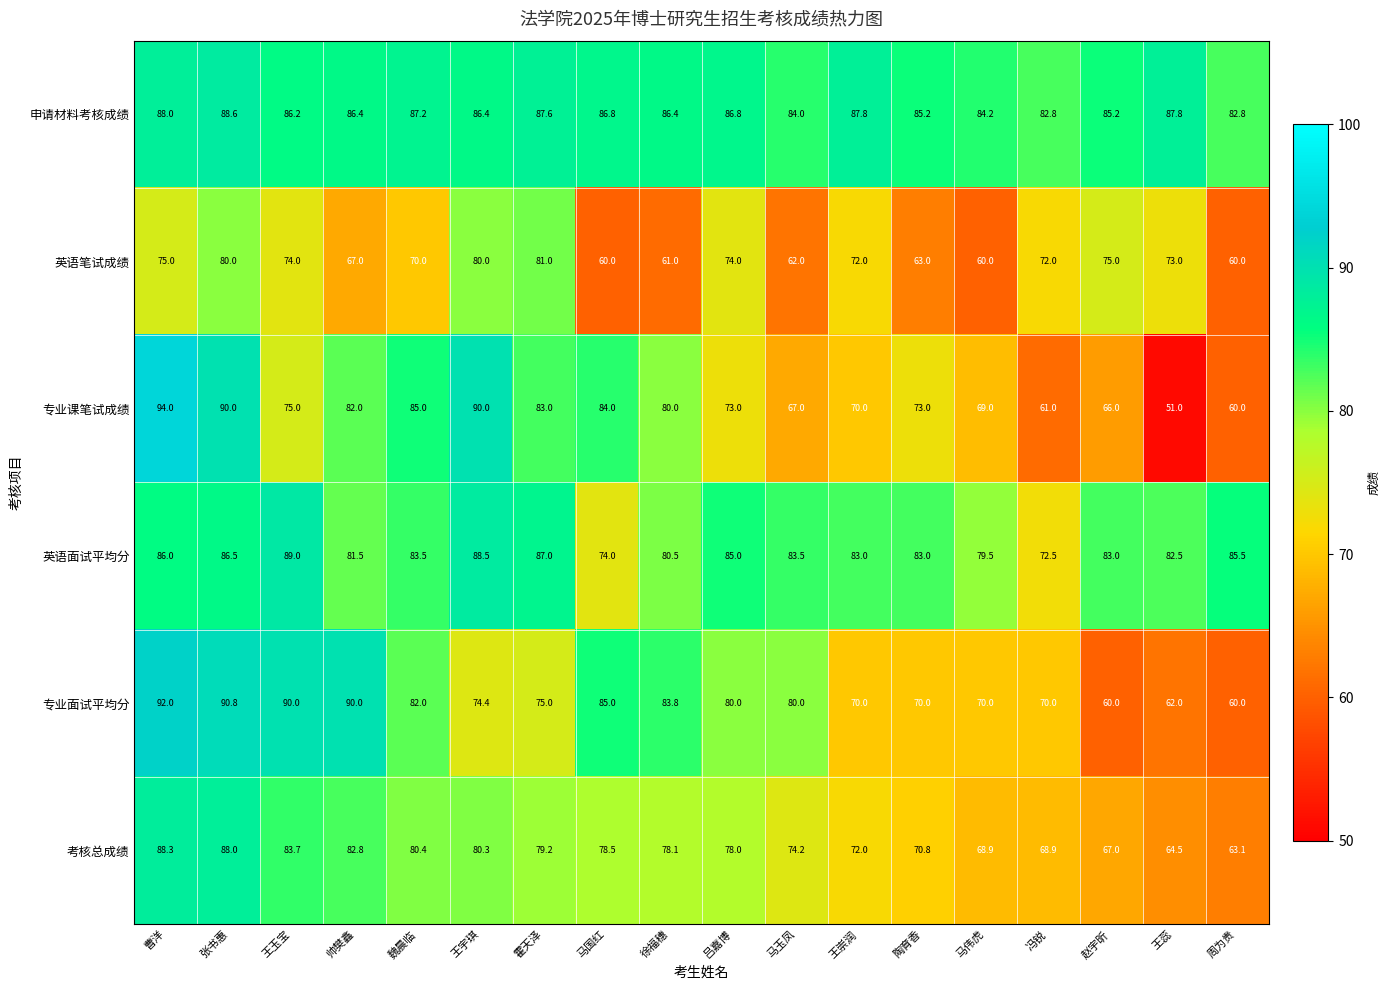

At which category does the chart reach its minimum across all series?

王蕊